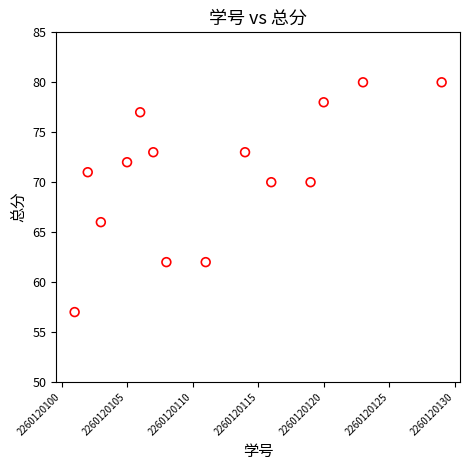

What is the range of Y values (max minus min)?

23